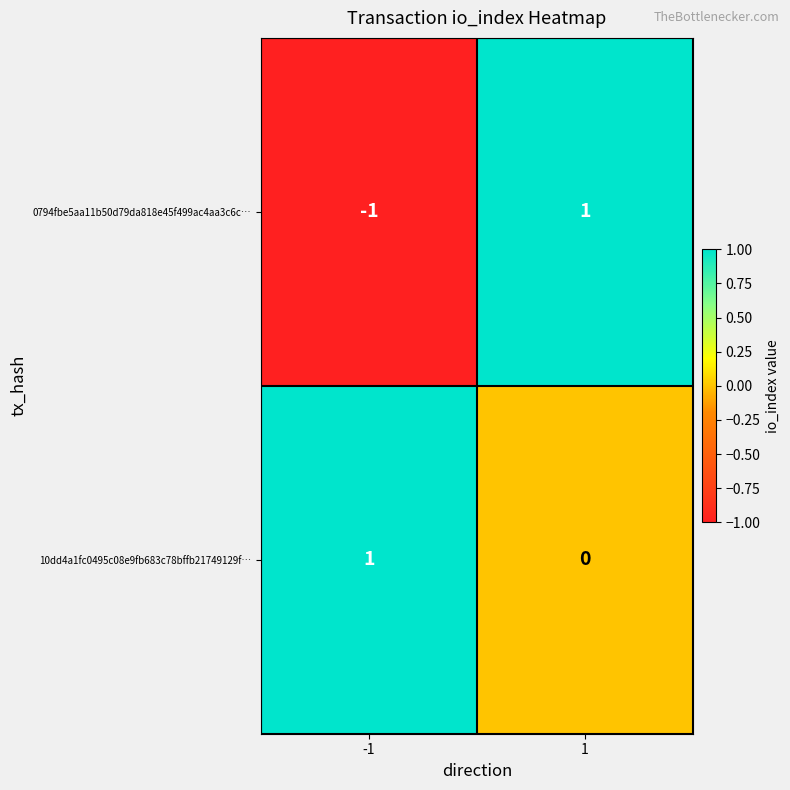

The 10dd4a1fc0495c08e9fb683c78bffb21749129f… series shows 0 at 1. True or false?

True